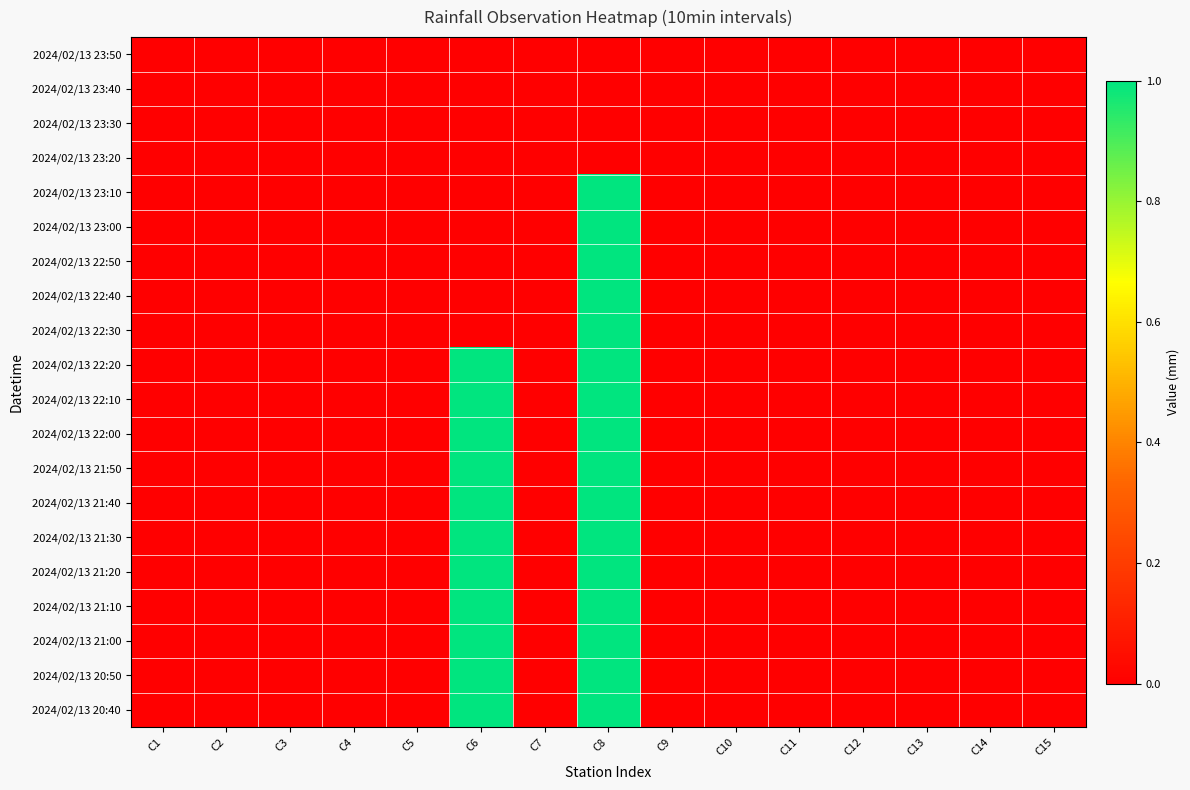

Rank the series at C3 from lowest to highest value.

2024/02/13 23:50, 2024/02/13 23:40, 2024/02/13 23:30, 2024/02/13 23:20, 2024/02/13 23:10, 2024/02/13 23:00, 2024/02/13 22:50, 2024/02/13 22:40, 2024/02/13 22:30, 2024/02/13 22:20, 2024/02/13 22:10, 2024/02/13 22:00, 2024/02/13 21:50, 2024/02/13 21:40, 2024/02/13 21:30, 2024/02/13 21:20, 2024/02/13 21:10, 2024/02/13 21:00, 2024/02/13 20:50, 2024/02/13 20:40